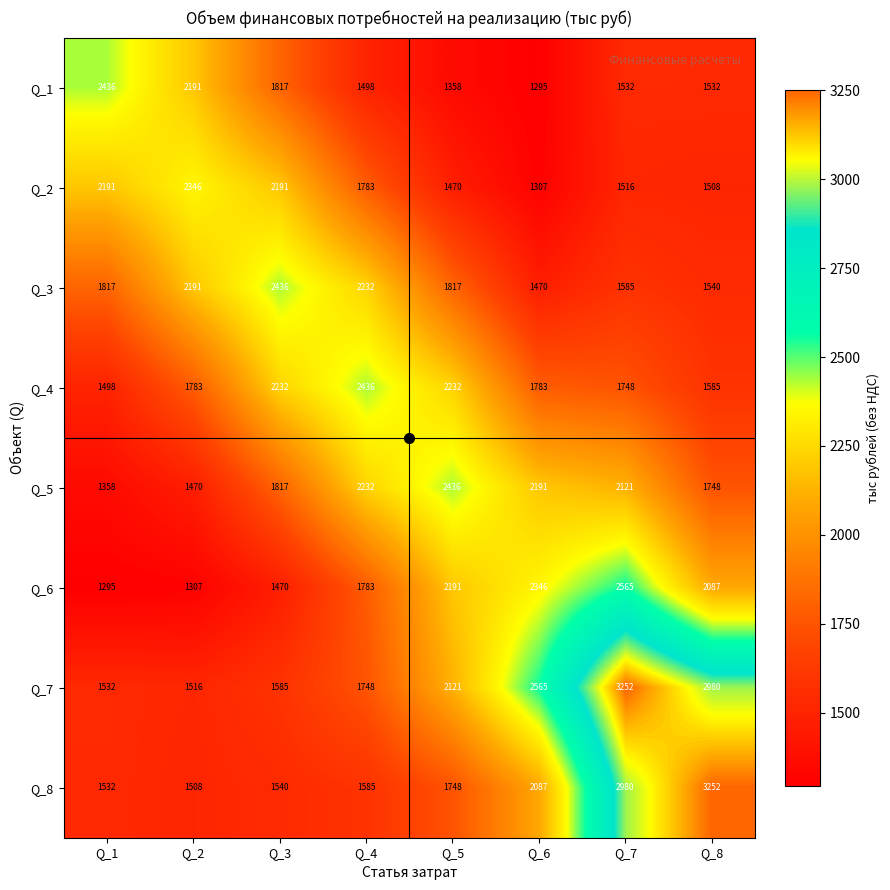

At how many categories does at least one series exceed 2940?

2